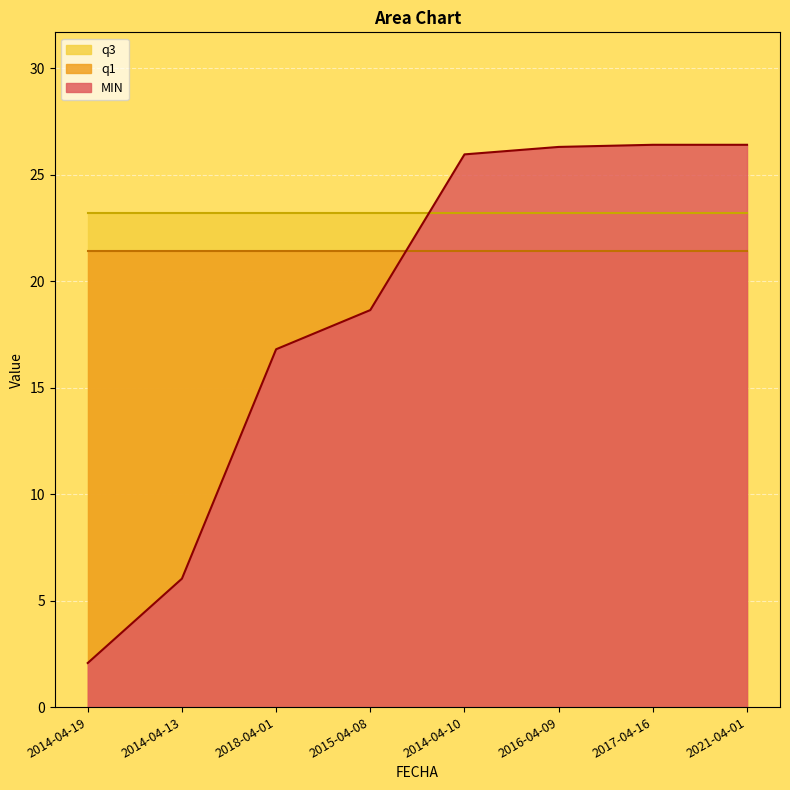

List the series in order of their peak value, highest first.

MIN, q3, q1